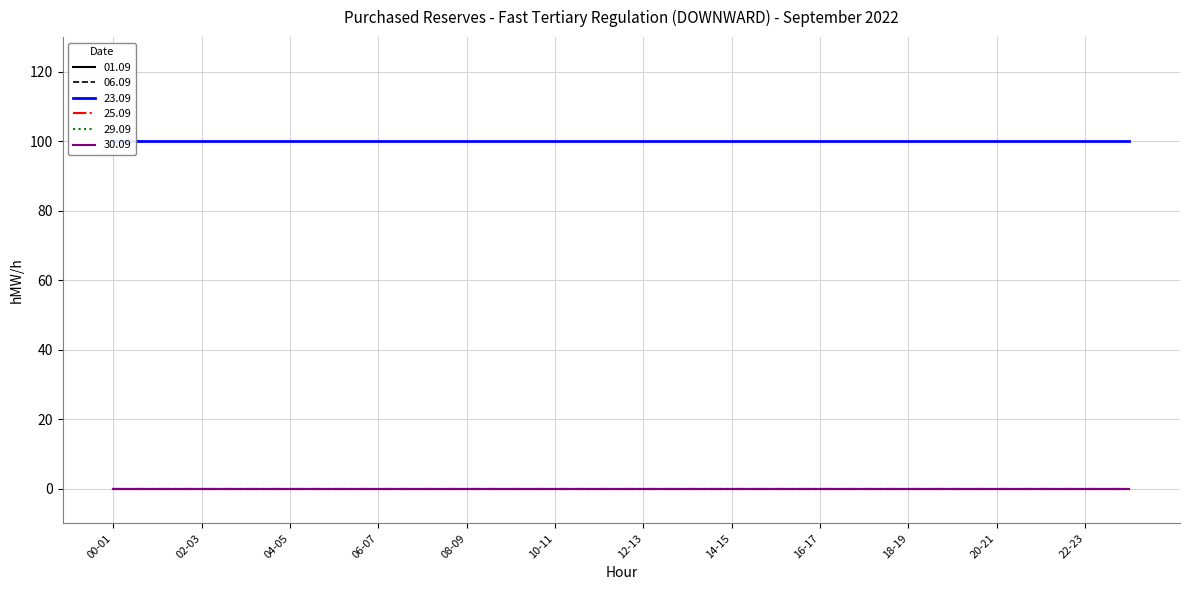

True or false: 01.09 and 23.09 cross at least once.

False